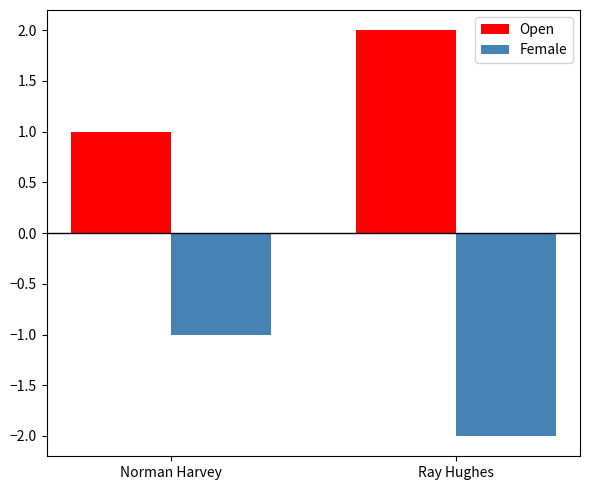

True or false: Open has a value of 1 at Norman Harvey.

True